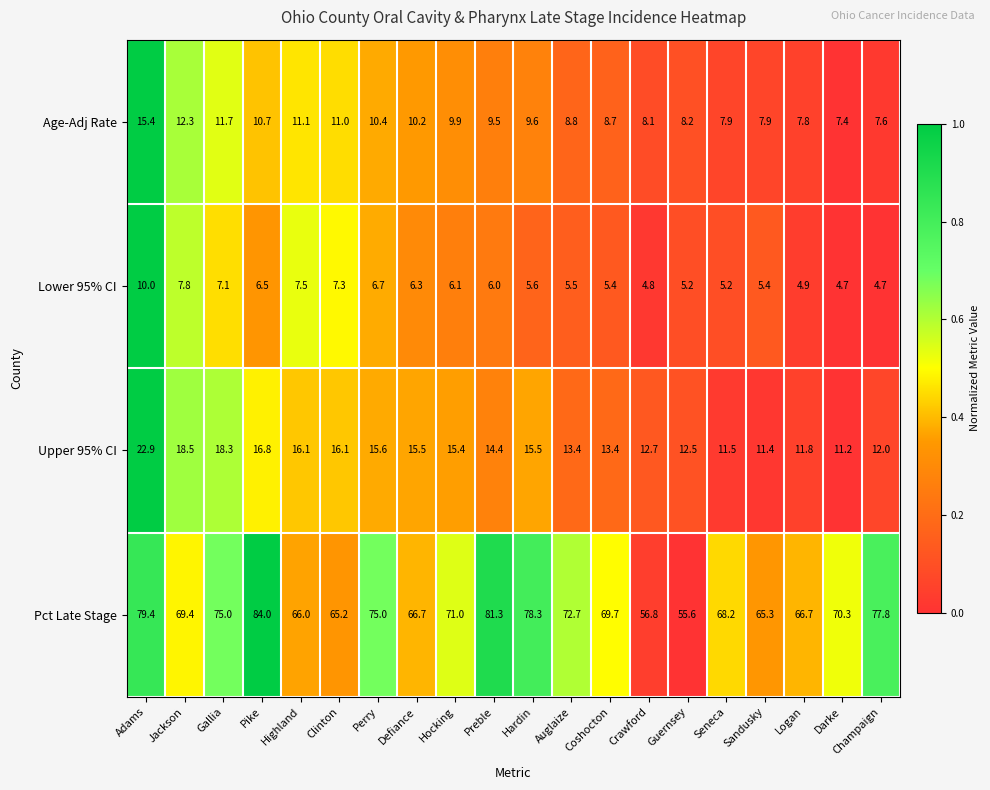

Which category has the highest value across all series?

Pike